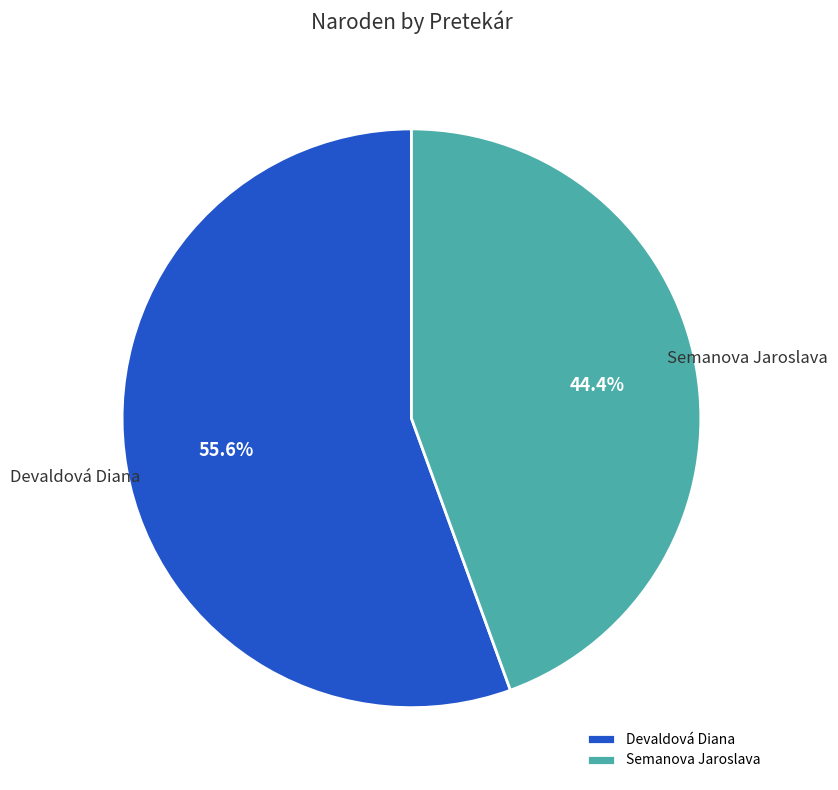

Which category accounts for the majority?

Devaldová Diana